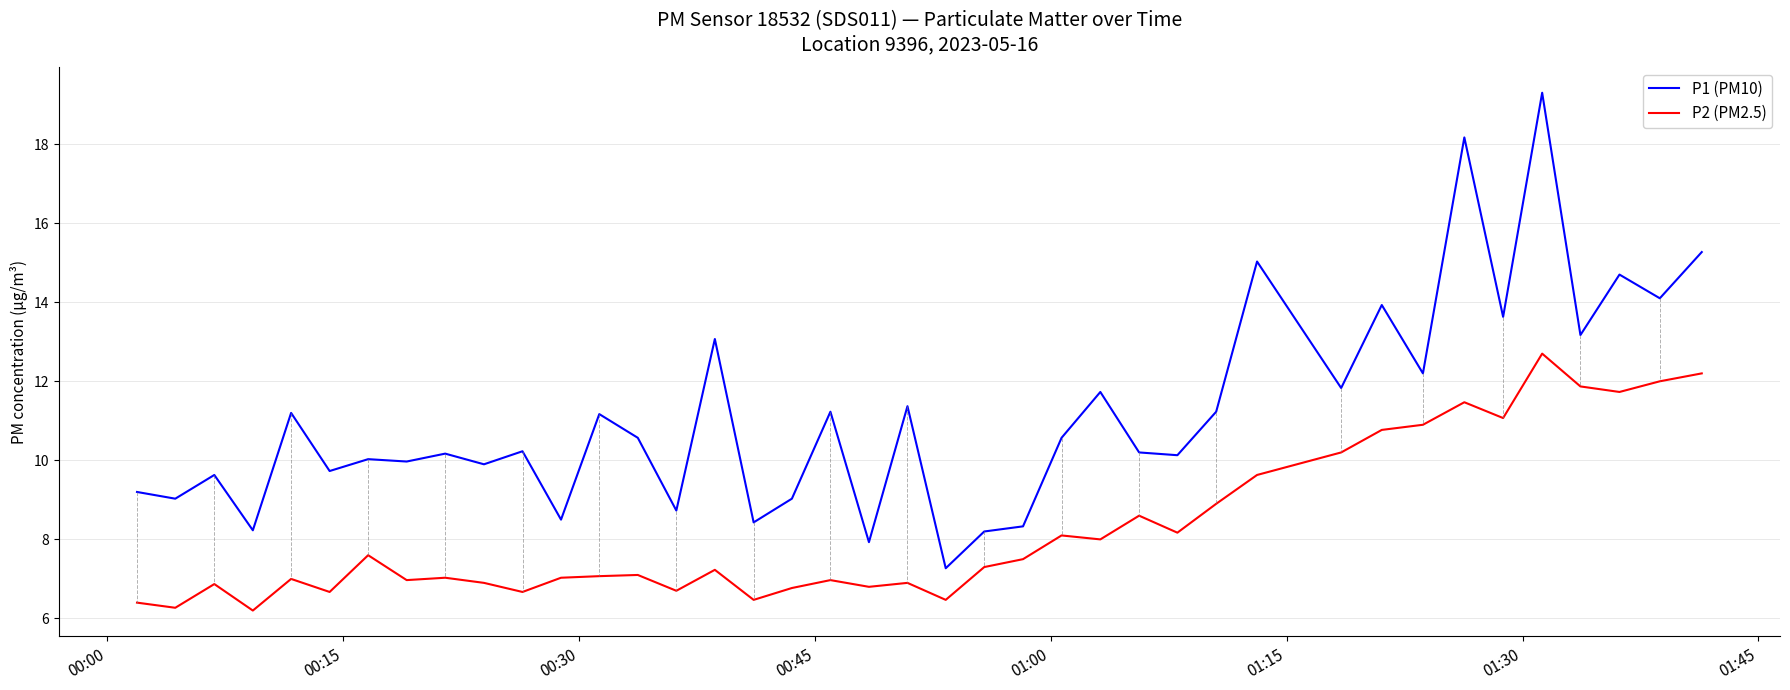

How many lines are shown in the chart?

2